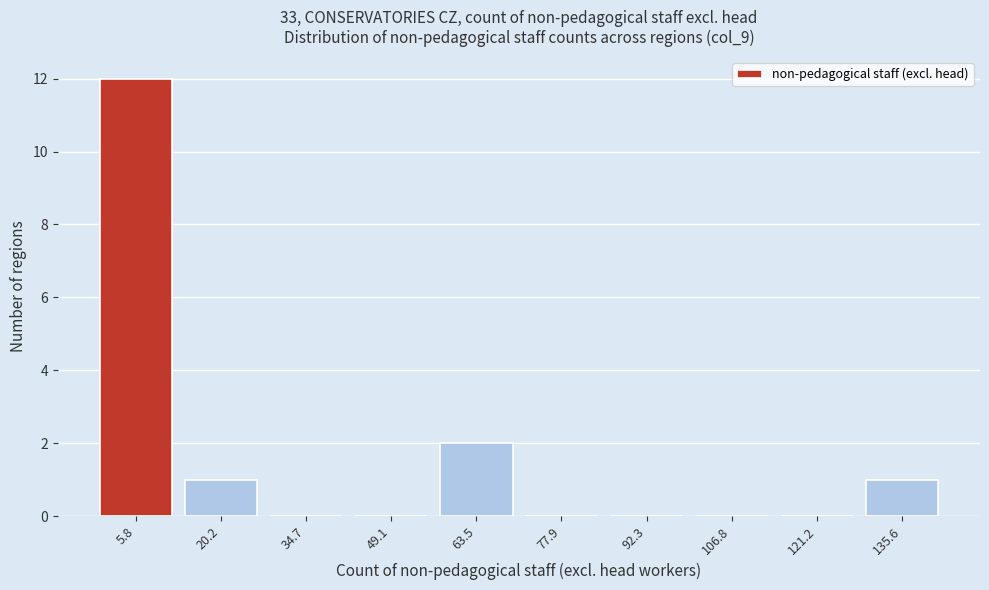

Reading right to left, transcribe all the data shown in this chart.

135.6=1	121.2=0	106.8=0	92.3=0	77.9=0	63.5=2	49.1=0	34.7=0	20.2=1	5.8=12